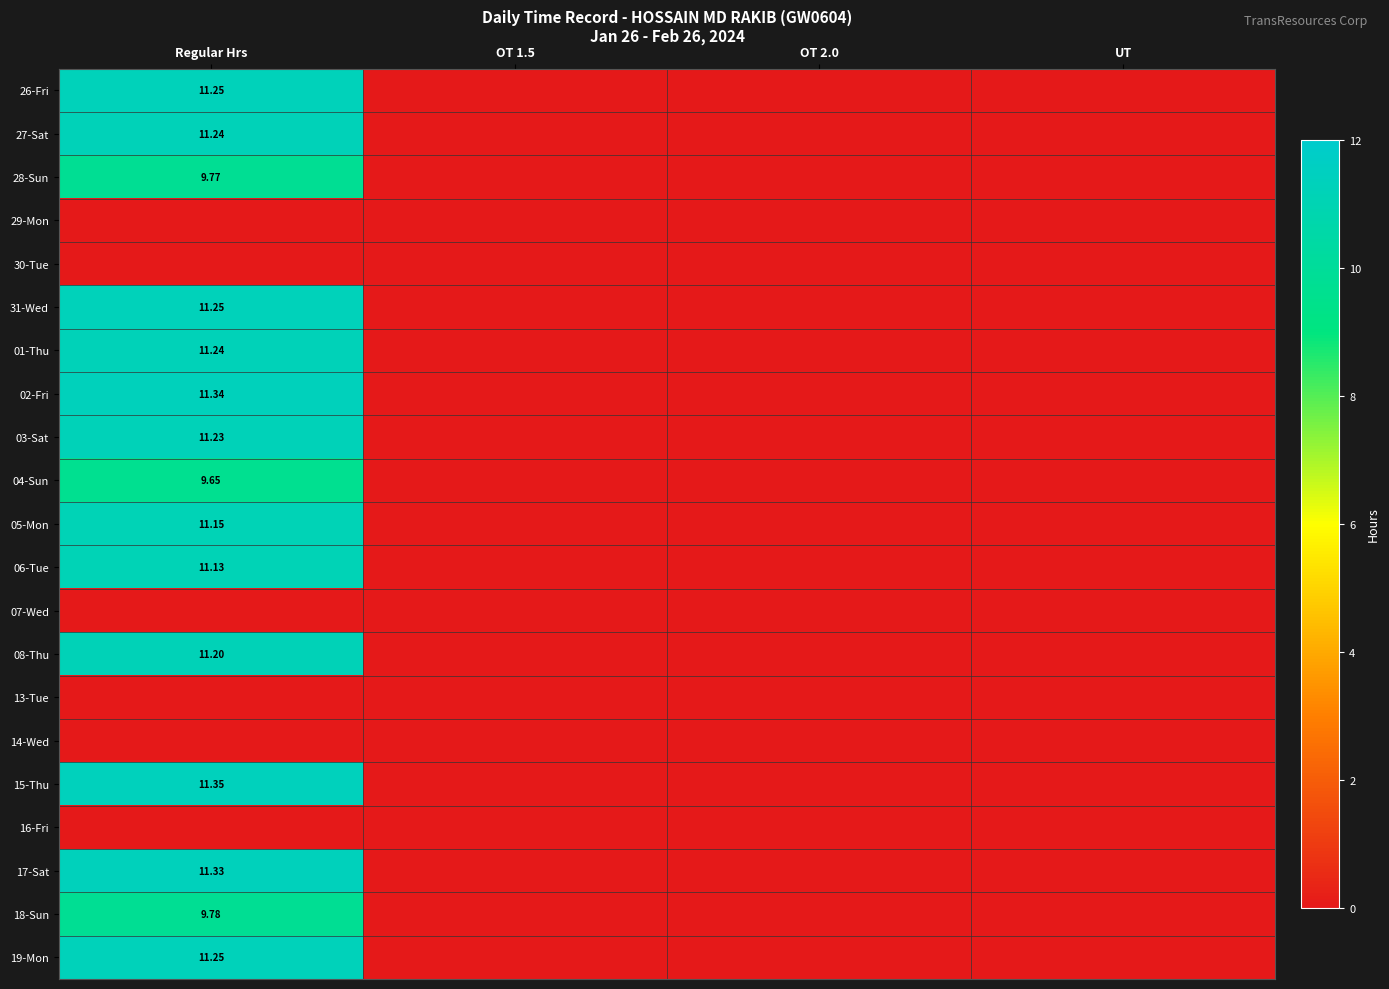

Is the value of 19-Mon at Regular Hrs greater than the value of 06-Tue at Regular Hrs?

Yes